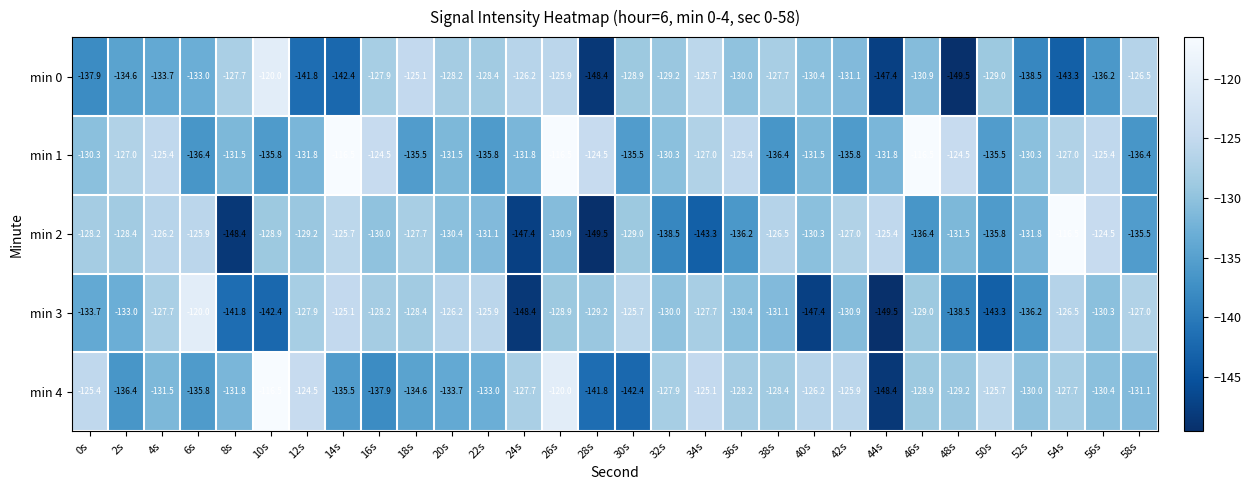

What is the sum of all min 3 values?

-3970.3